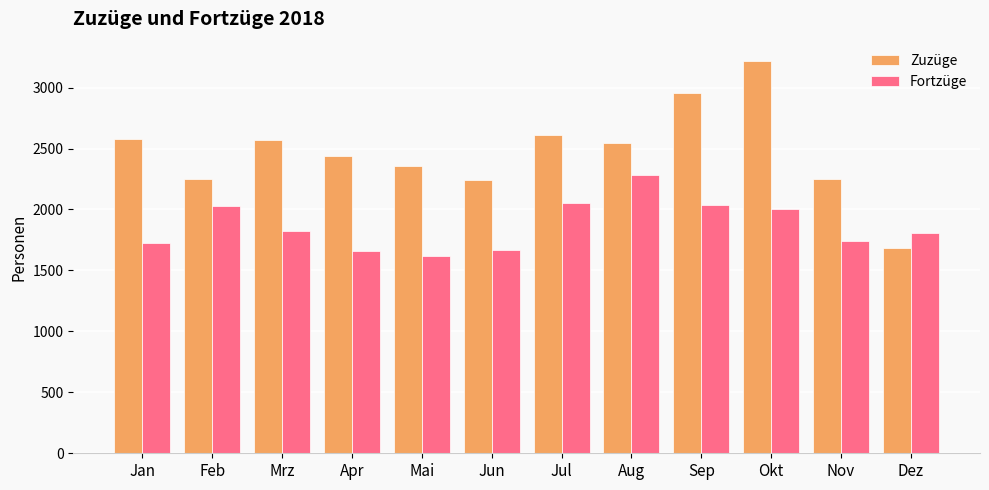

List the series in order of their overall mean, lowest first.

Fortzüge, Zuzüge